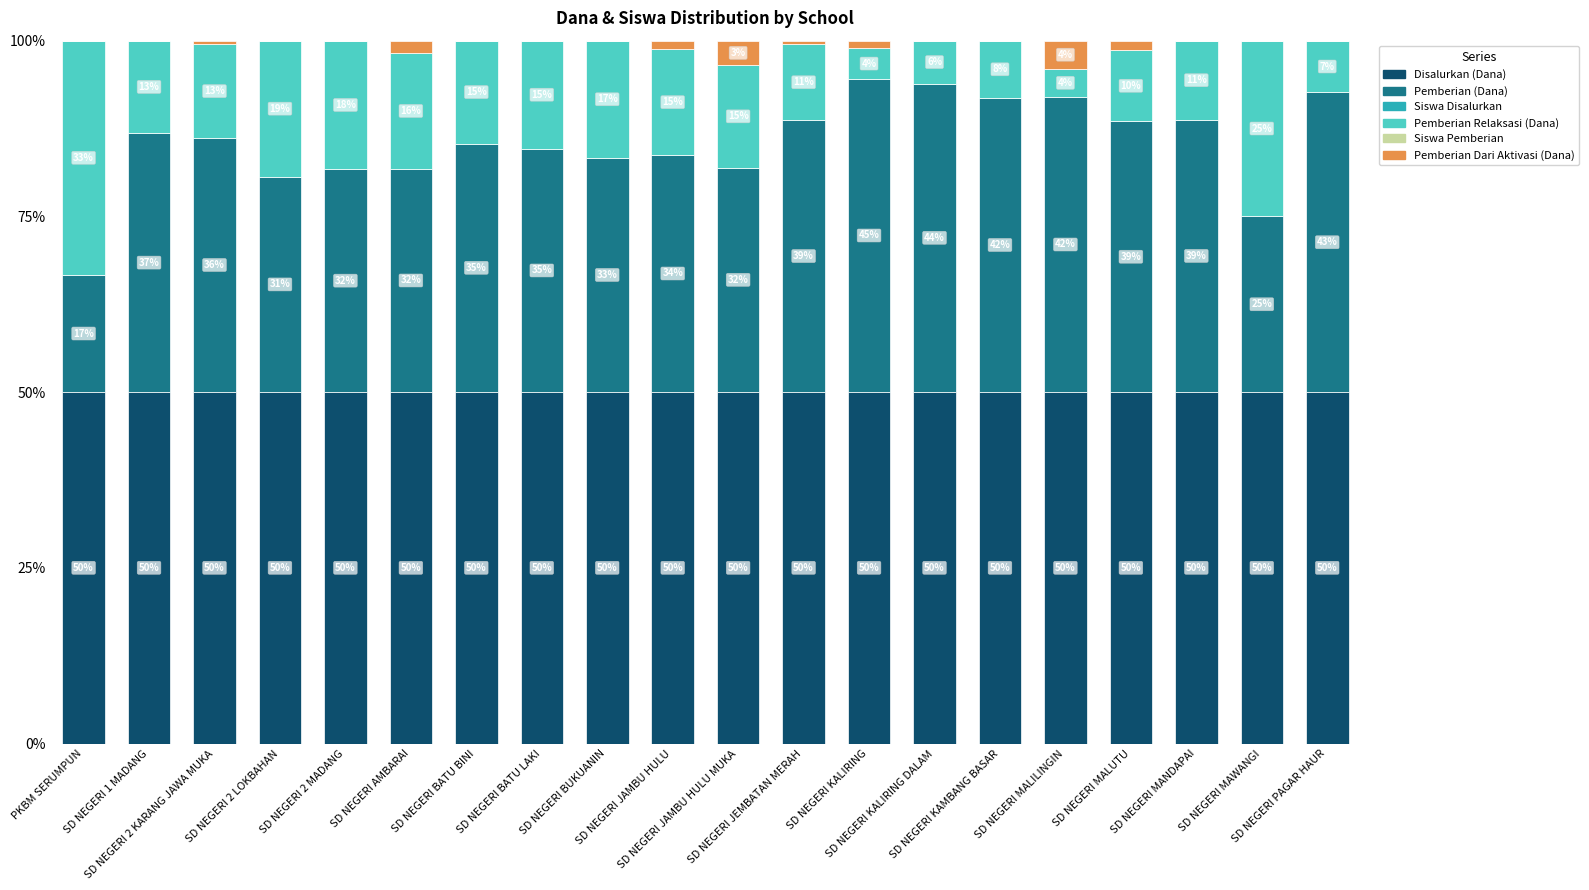

At how many categories does at least one series exceed 40?

20